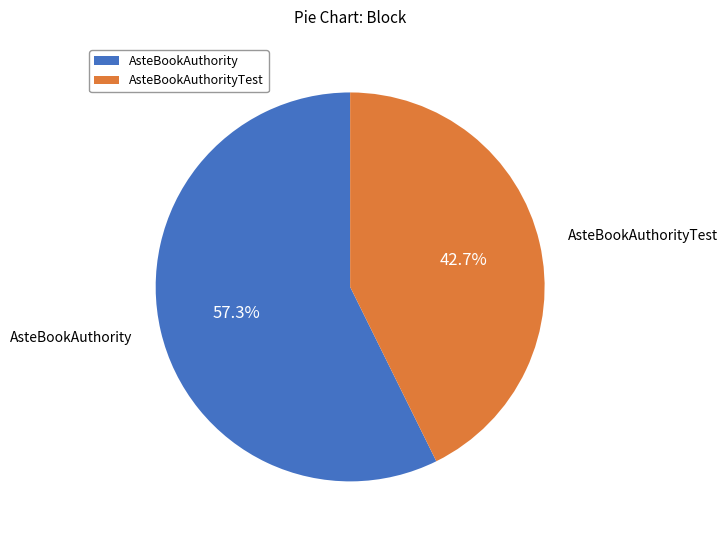

Which slice is the smallest?

AsteBookAuthorityTest